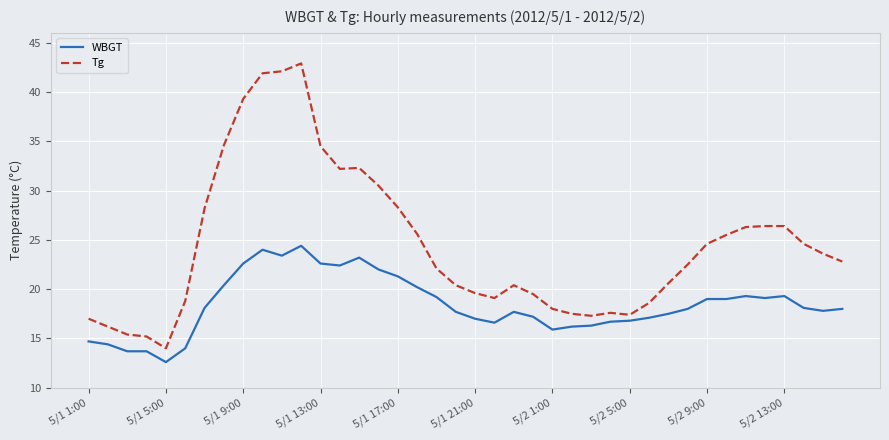

Rank the series by their average value, from lowest to highest.

WBGT, Tg